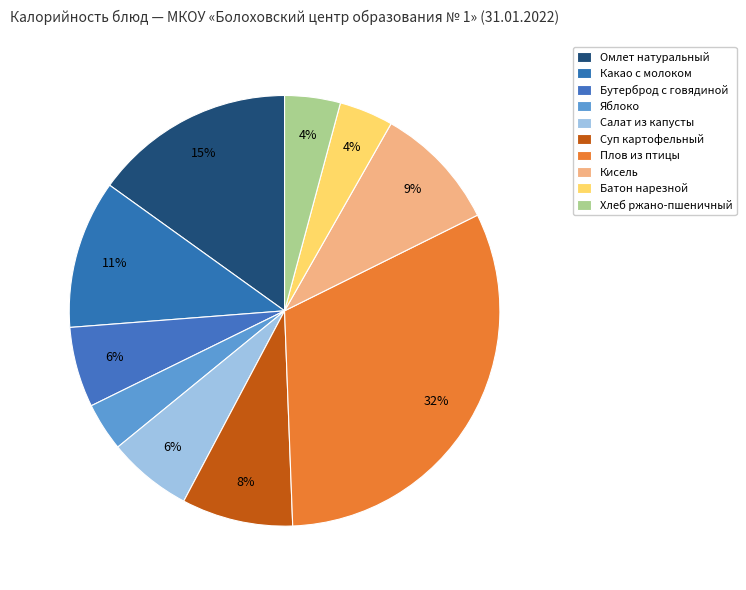

How many segments does this pie chart have?

10